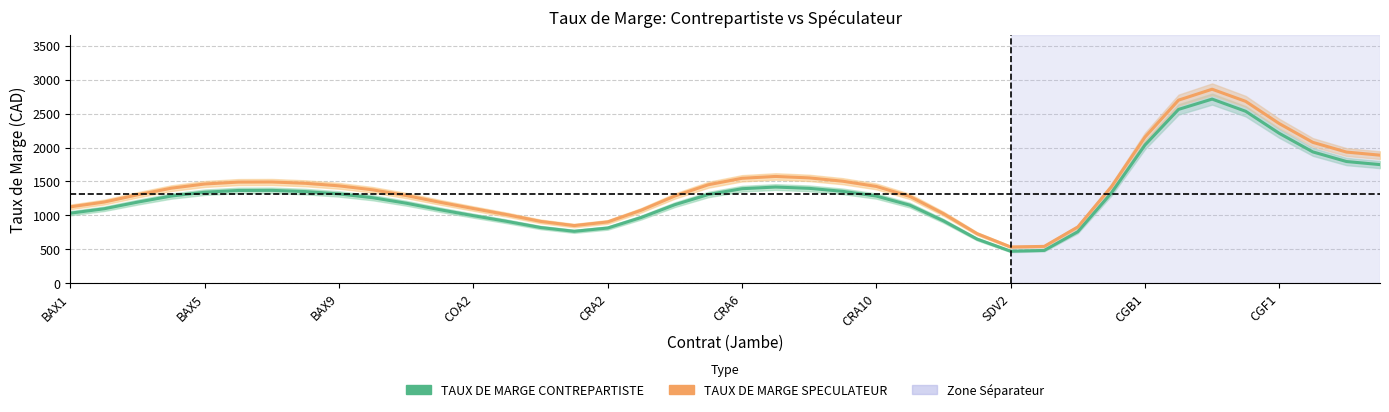

True or false: TAUX DE MARGE CONTREPARTISTE has a value of 2534.4 at 35.

True